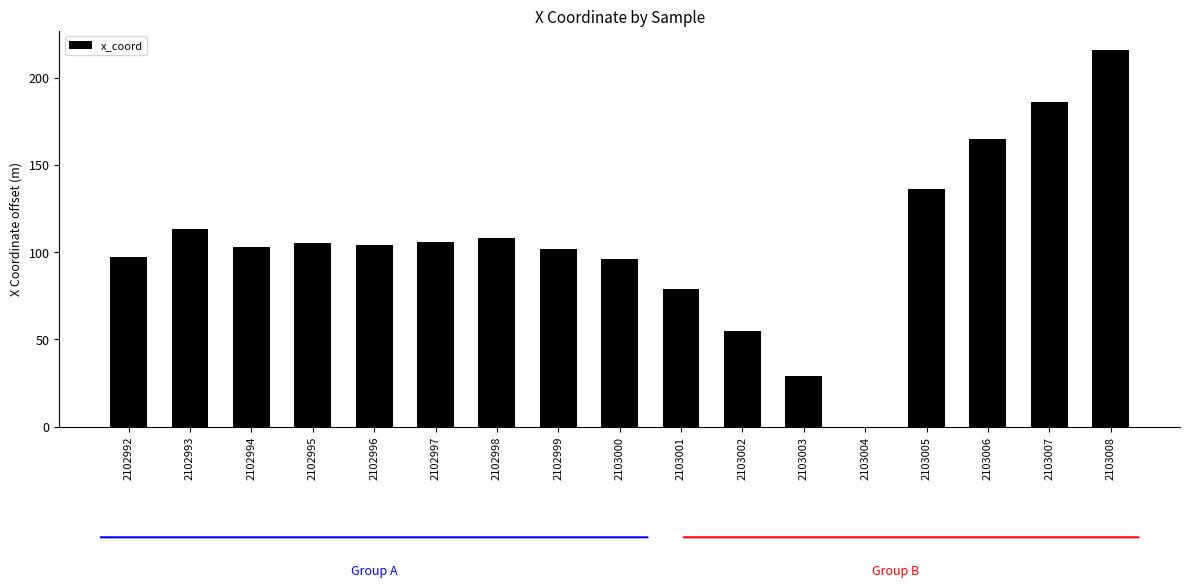

Reading left to right, what are all the values shown in this chart?

2102992=97	2102993=113	2102994=103	2102995=105	2102996=104	2102997=106	2102998=108	2102999=102	2103000=96	2103001=79	2103002=55	2103003=29	2103004=0	2103005=136	2103006=165	2103007=186	2103008=216